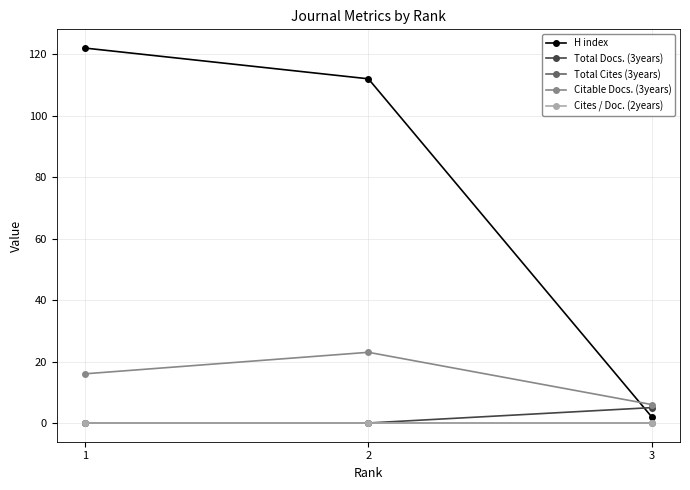

At how many categories does at least one series exceed 85?

2